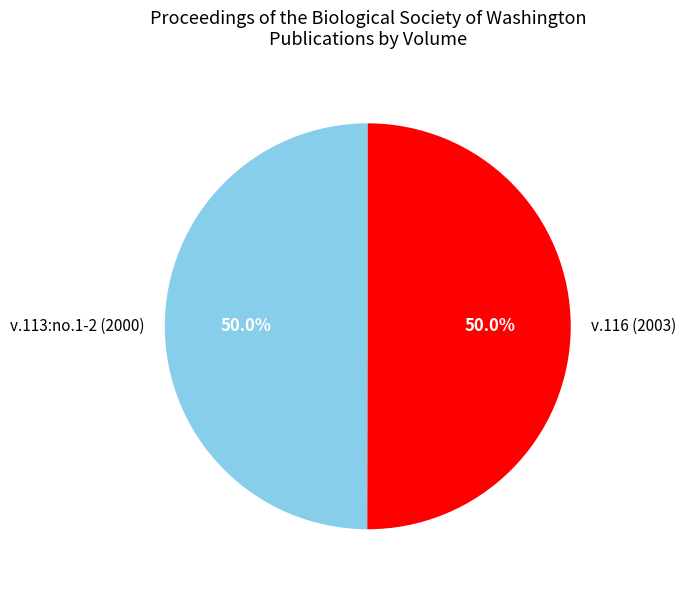

Do v.113:no.1-2 (2000) and v.116 (2003) together represent more than half of the pie?

Yes